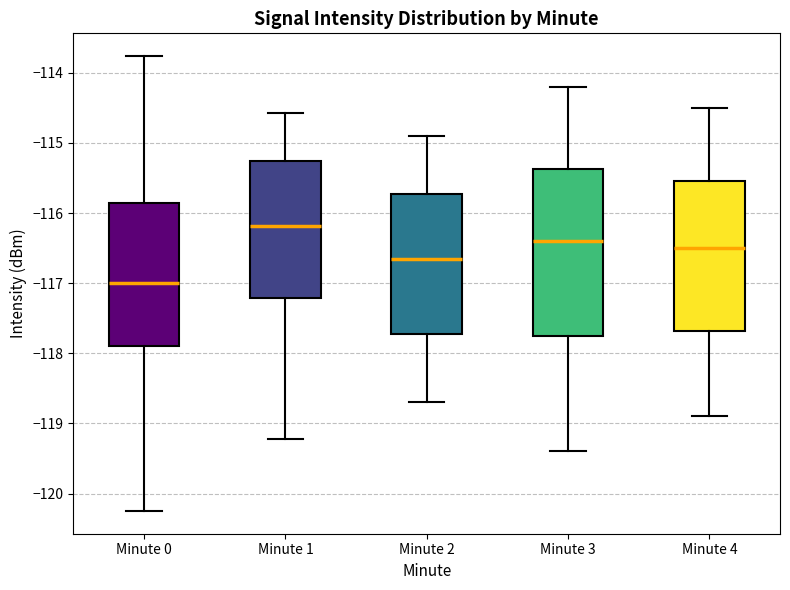

Reading left to right, transcribe this box plot: for each box, give where its median line is, the range the box spans, and where its two whiskers end, as read against the y-axis. The values are not printed on the chart, so give them approximately, as read against the axis.

Minute 0: median -117.0, box -117.9 to -115.9, whiskers -120.2 to -113.8
Minute 1: median -116.2, box -117.2 to -115.3, whiskers -119.2 to -114.6
Minute 2: median -116.6, box -117.7 to -115.7, whiskers -118.7 to -114.9
Minute 3: median -116.4, box -117.7 to -115.4, whiskers -119.4 to -114.2
Minute 4: median -116.5, box -117.7 to -115.5, whiskers -118.9 to -114.5